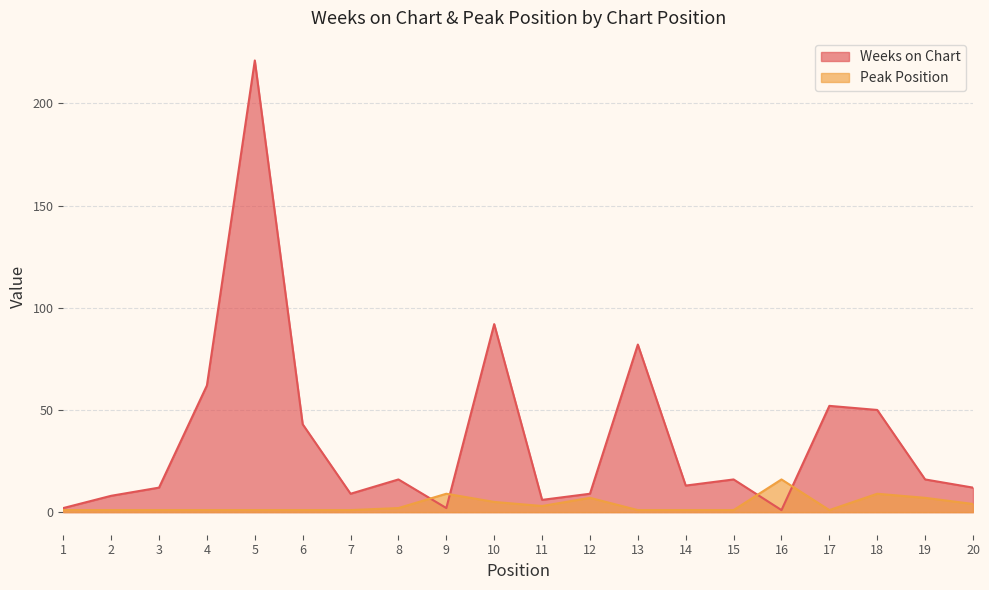

What is the smallest value displayed?

1